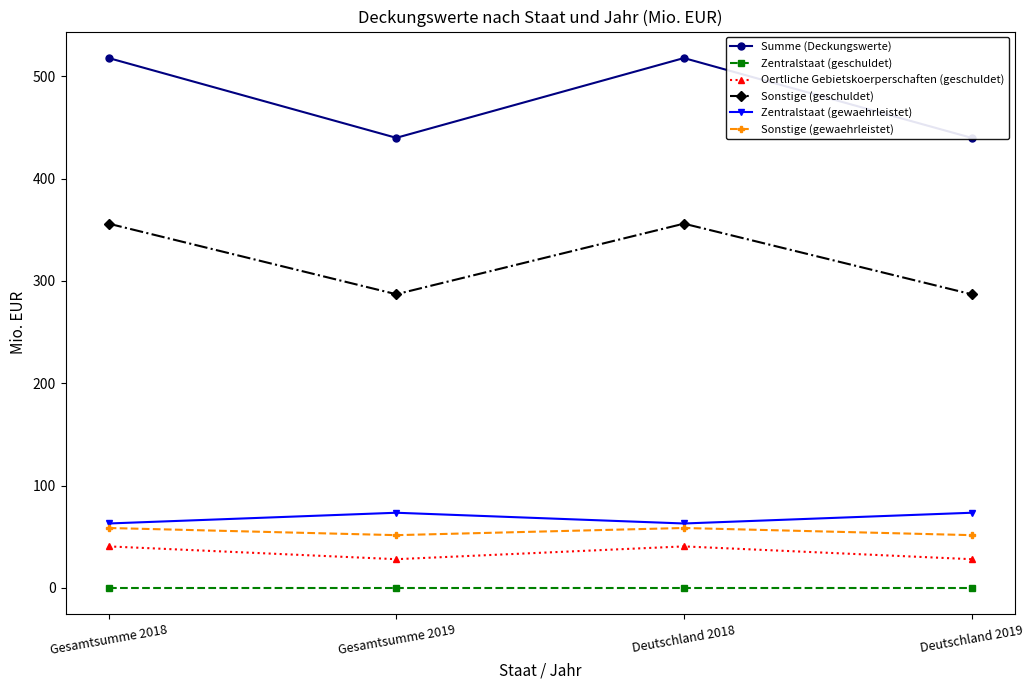

What is the difference between the highest and lowest values at Gesamtsumme 2018?

517.9